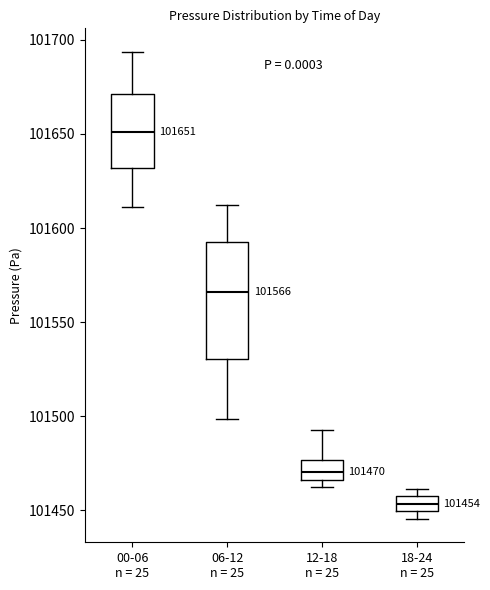

Comparing the boxes themselves (not the whiskers), which one is the tallest?

06-12 n = 25